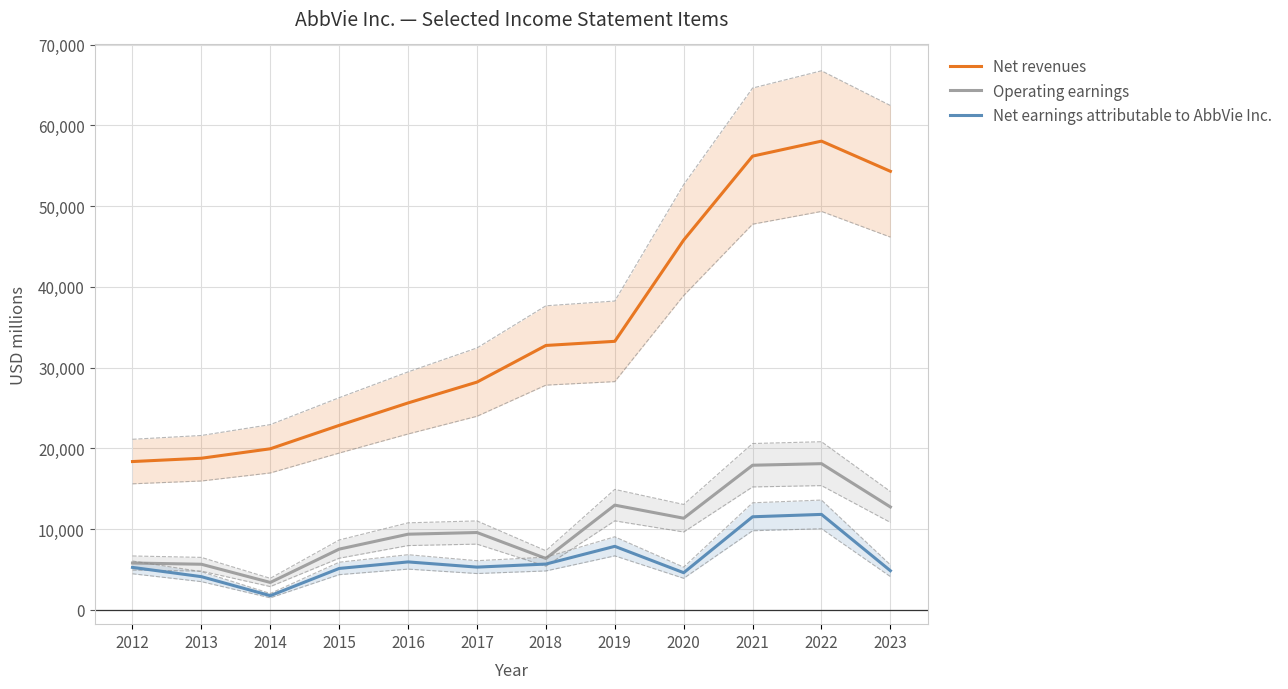

What are all the series names shown in the legend?

Net revenues, Operating earnings, Net earnings attributable to AbbVie Inc.